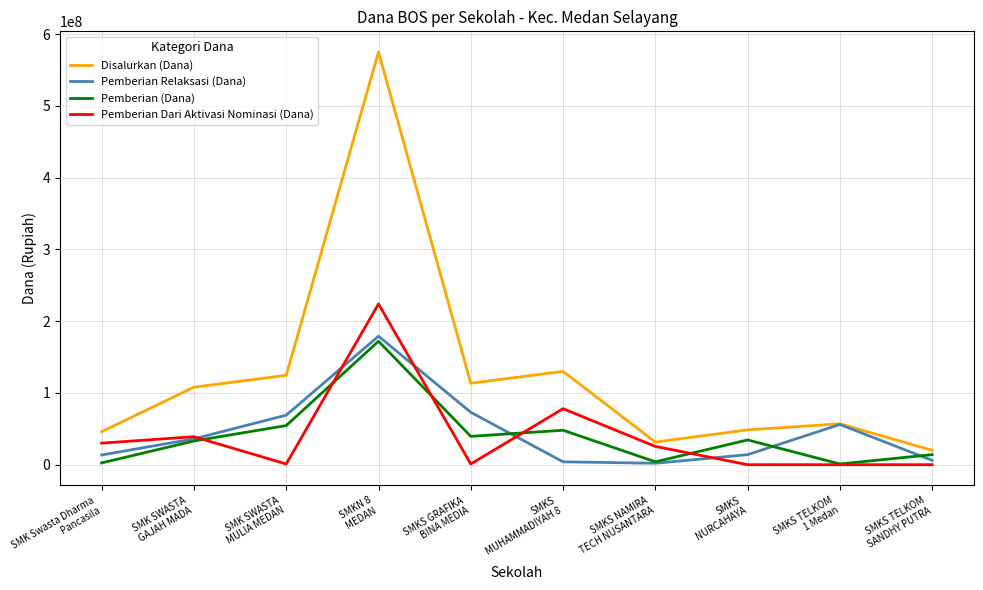

At SMK SWASTA
MULIA MEDAN, list the series in order from smallest to largest.

Pemberian Dari Aktivasi Nominasi (Dana), Pemberian (Dana), Pemberian Relaksasi (Dana), Disalurkan (Dana)